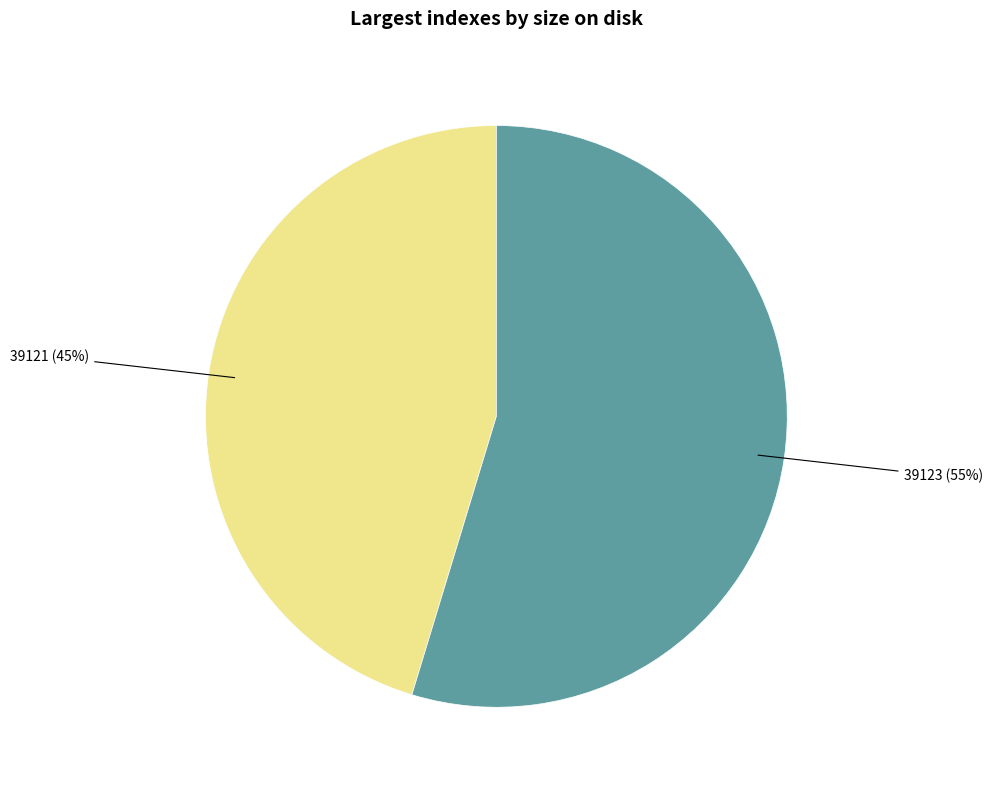

To the nearest percent, what percentage of the pie is 39121?

45%